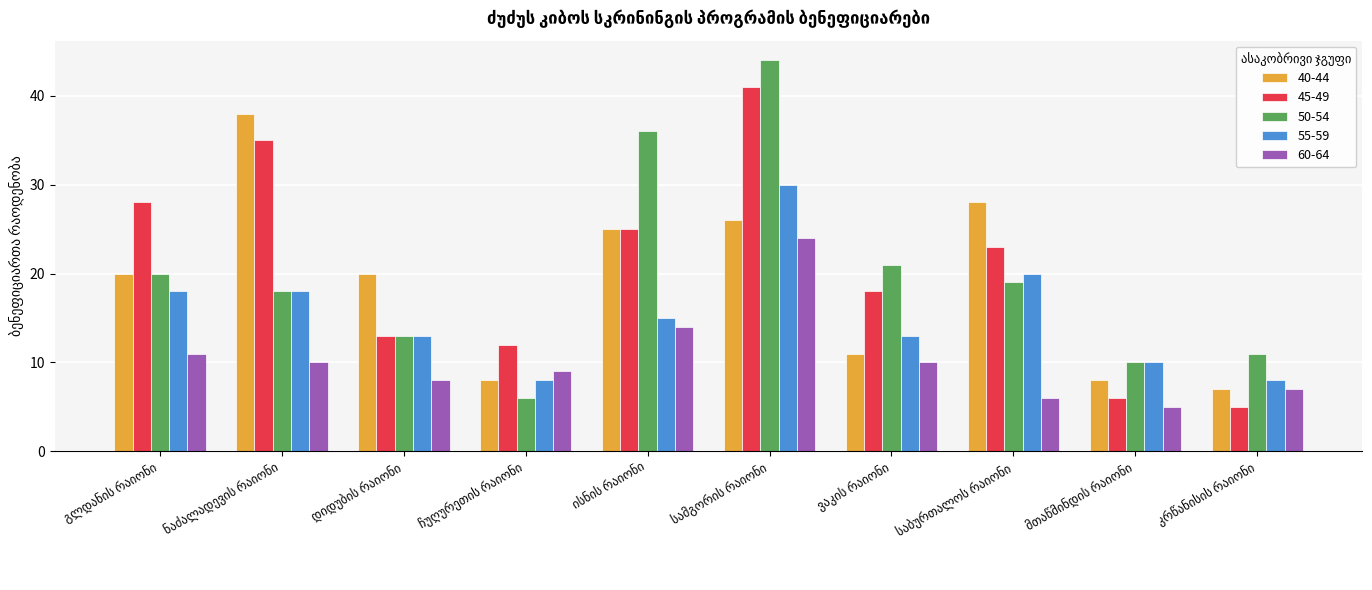

Which series has the largest range (max minus min)?

50-54